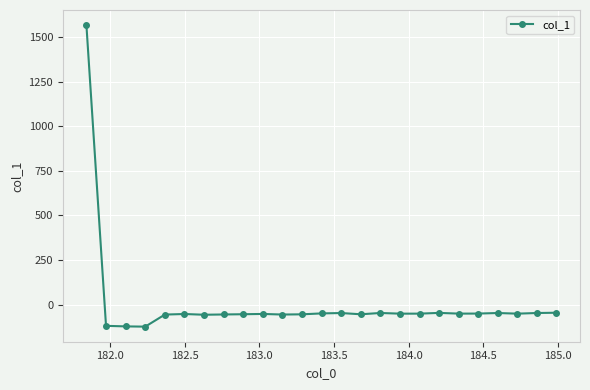

What is the maximum value shown in the chart?

1566.9